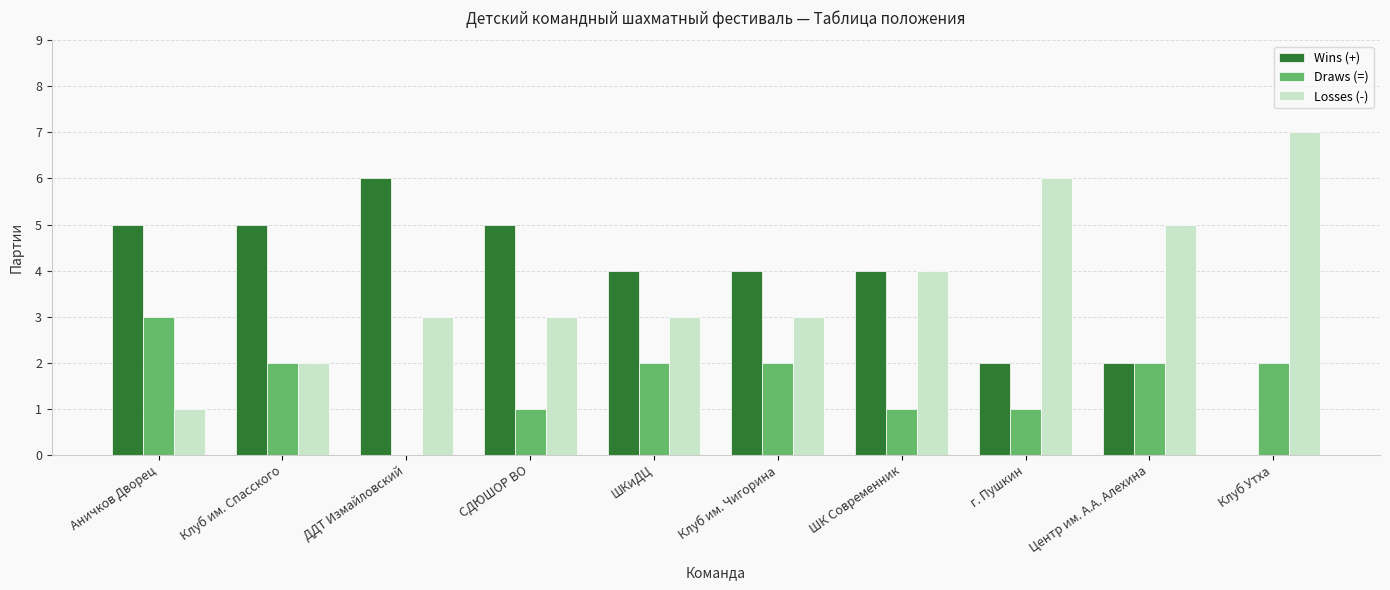

Reading left to right, what are all the values shown in this chart?

Wins (+): Аничков Дворец=5	Клуб им. Спасского=5	ДДТ Измайловский=6	СДЮШОР ВО=5	ШКиДЦ=4	Клуб им. Чигорина=4	ШК Современник=4	г. Пушкин=2	Центр им. А.А. Алехина=2	Клуб Утха=0
Draws (=): Аничков Дворец=3	Клуб им. Спасского=2	ДДТ Измайловский=0	СДЮШОР ВО=1	ШКиДЦ=2	Клуб им. Чигорина=2	ШК Современник=1	г. Пушкин=1	Центр им. А.А. Алехина=2	Клуб Утха=2
Losses (-): Аничков Дворец=1	Клуб им. Спасского=2	ДДТ Измайловский=3	СДЮШОР ВО=3	ШКиДЦ=3	Клуб им. Чигорина=3	ШК Современник=4	г. Пушкин=6	Центр им. А.А. Алехина=5	Клуб Утха=7